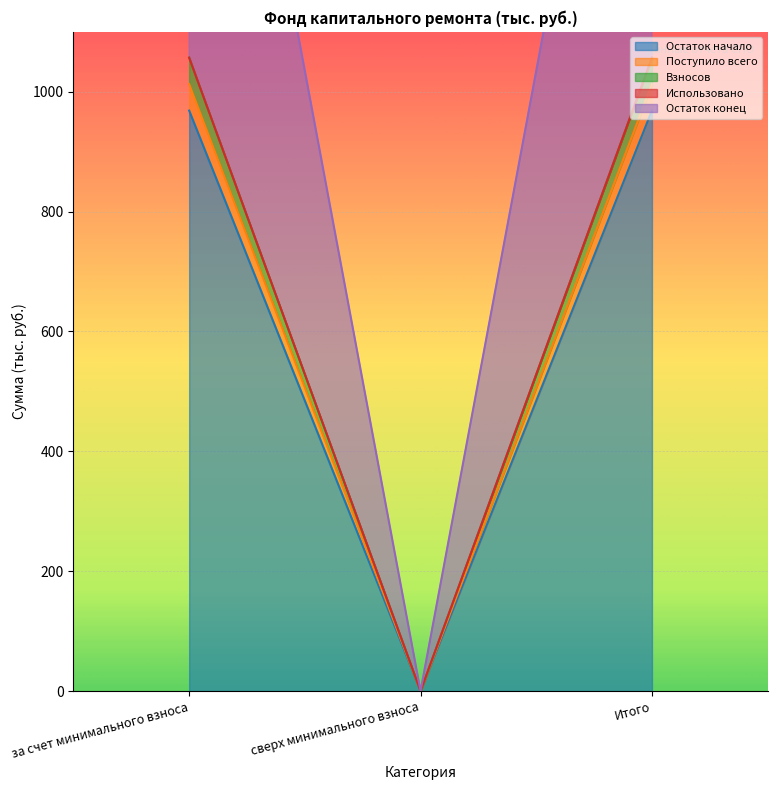

Does the chart display data point markers on the line(s)?

No